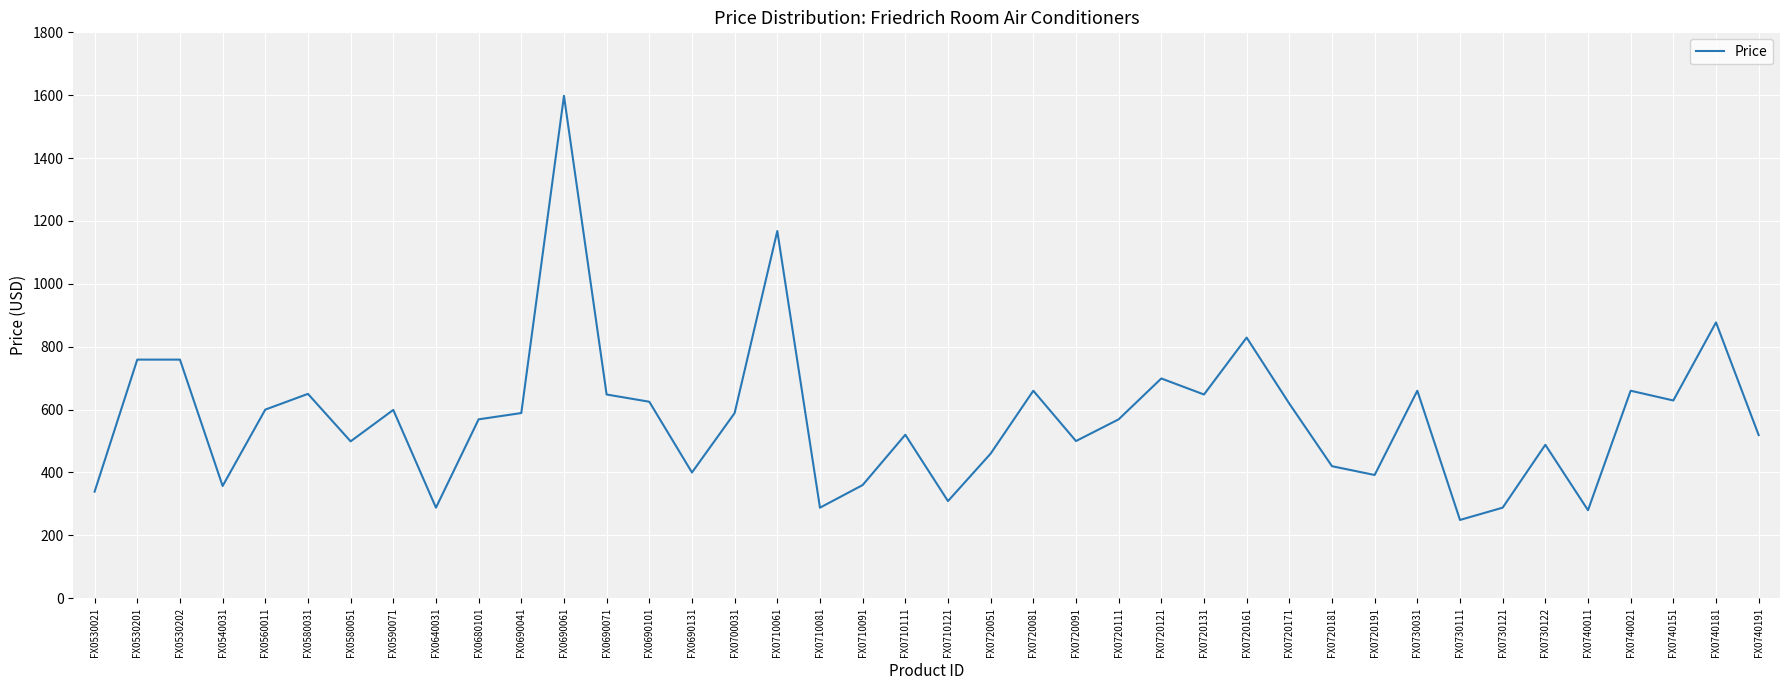

Which category has the lowest value across all series?

FX0730111